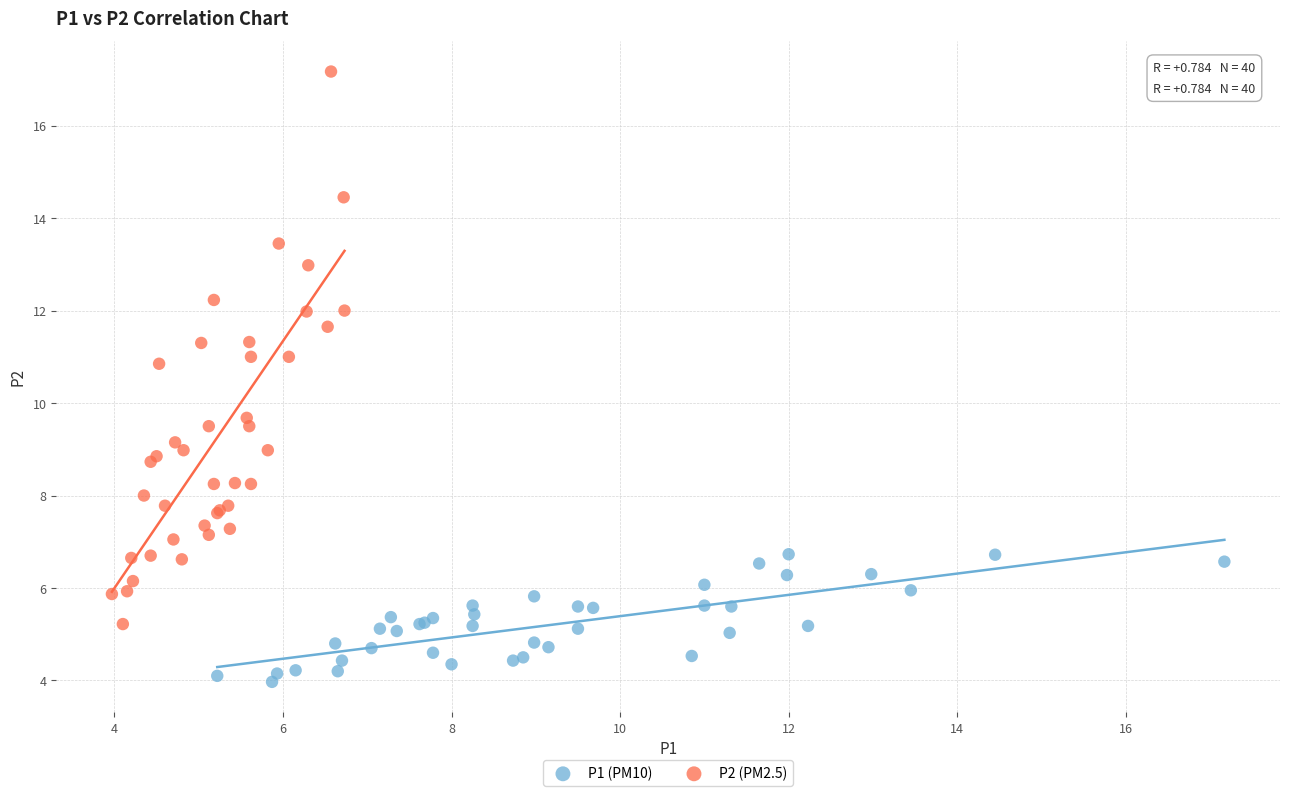

Which series has the largest Y range (max minus min)?

P2 (PM2.5)